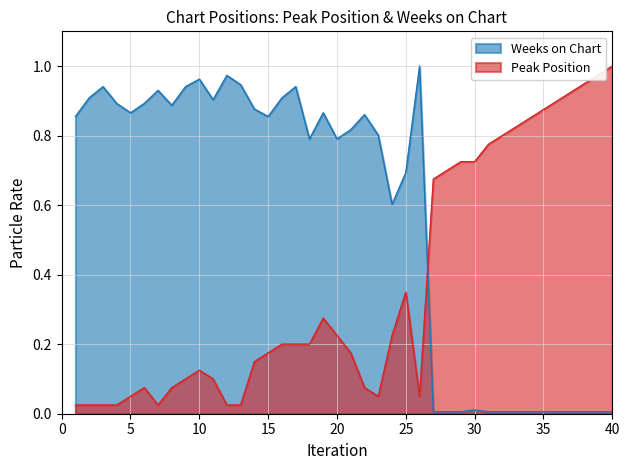

What is the value of the Peak Position point at the 35th from the left?

0.9